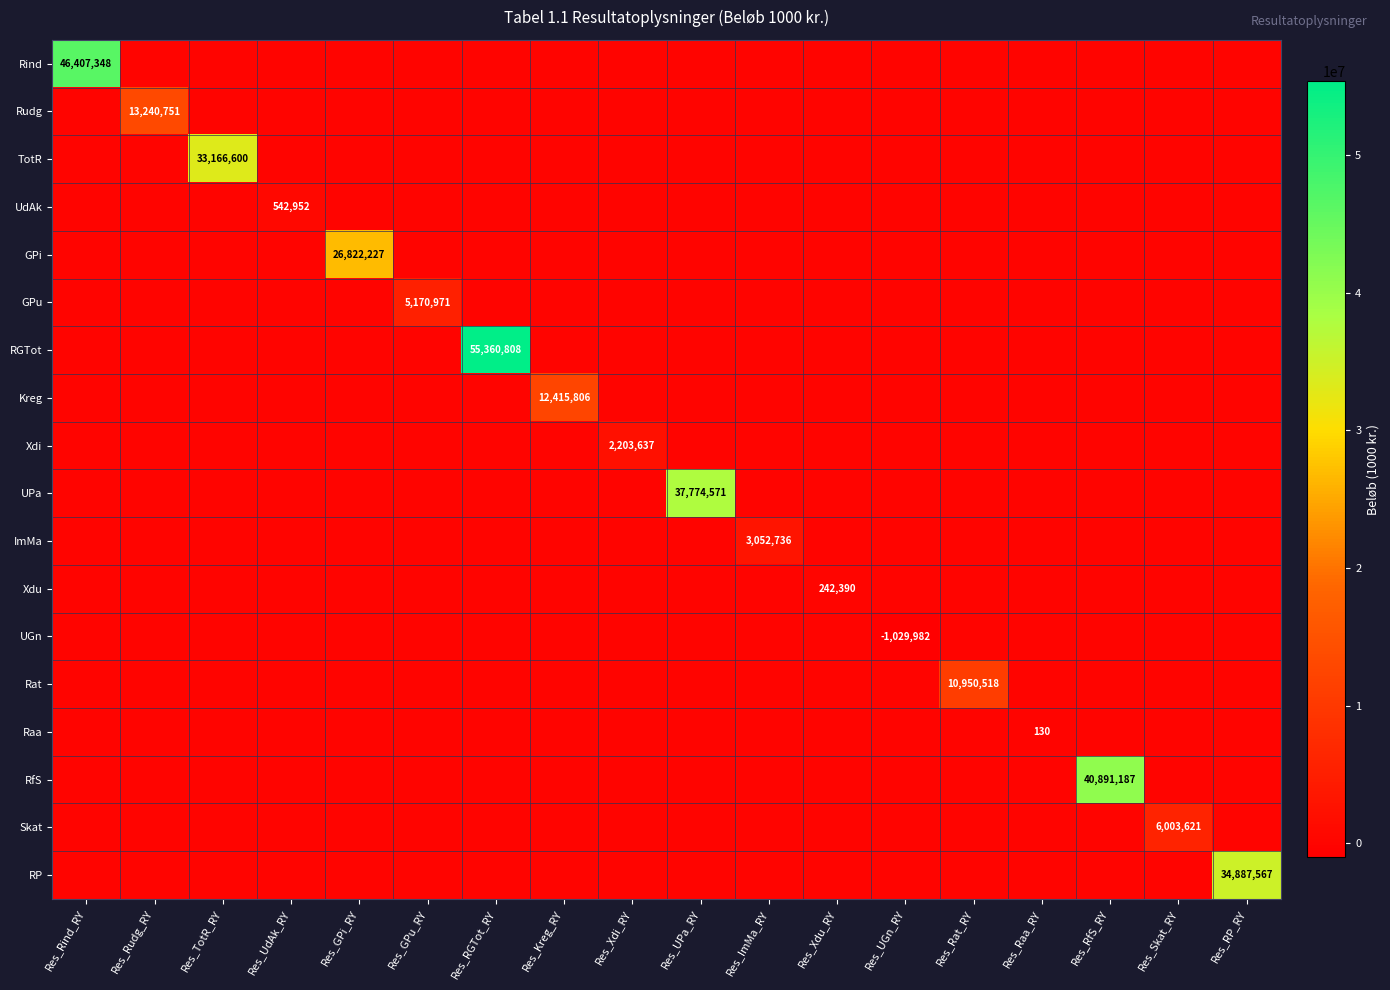

Which series changed the most between Res_Skat_RY and Res_RP_RY?

RP